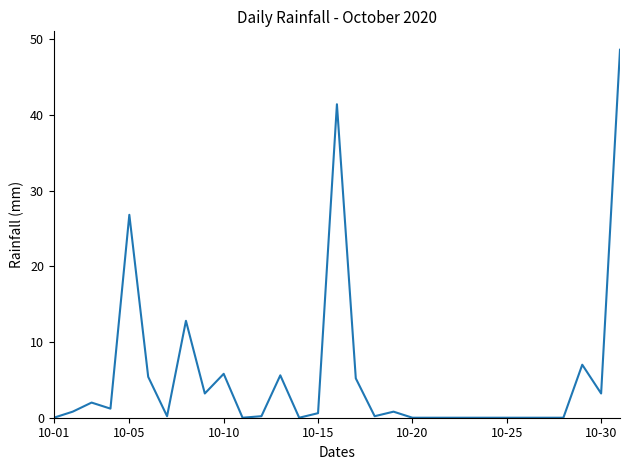

What is the maximum value shown in the chart?

48.6